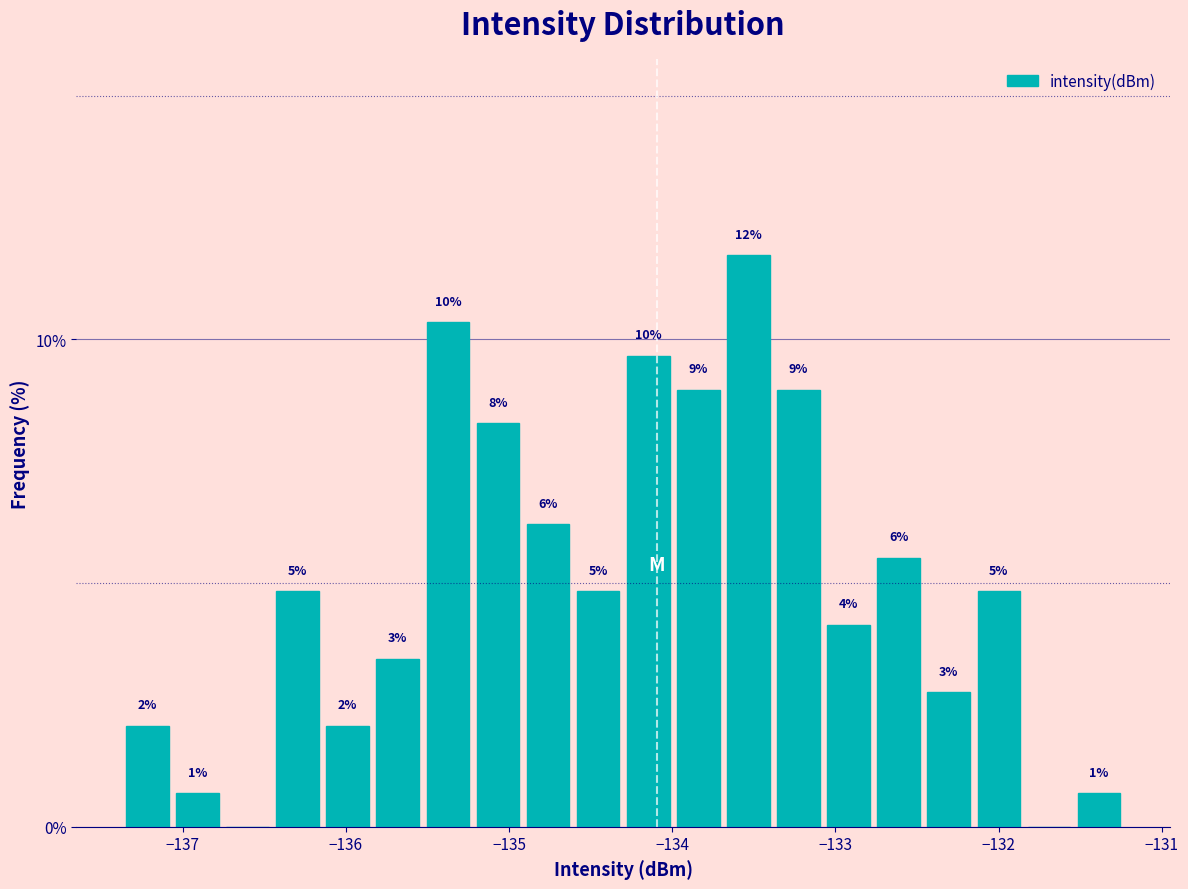

Read against the x-axis, roughly where is the centre of the tallest bar?

-133.5